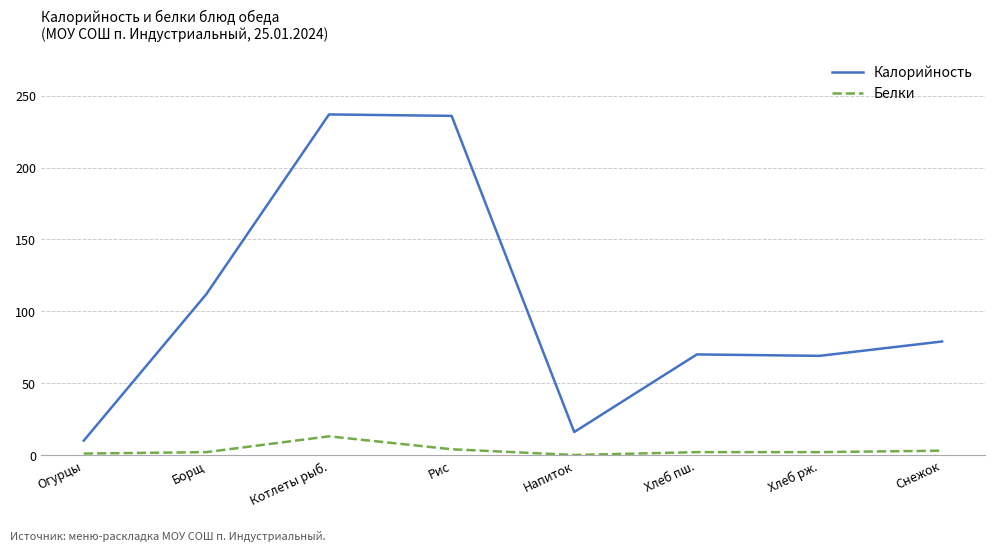

Which category has the lowest value in the Калорийность series?

Огурцы